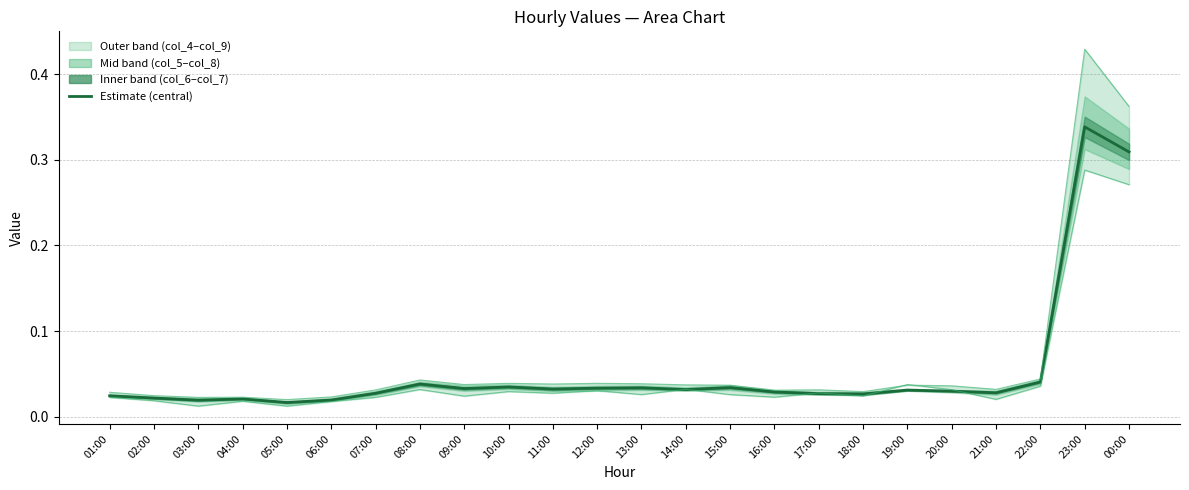

Read the col_4 upper value at 23:00.

0.4